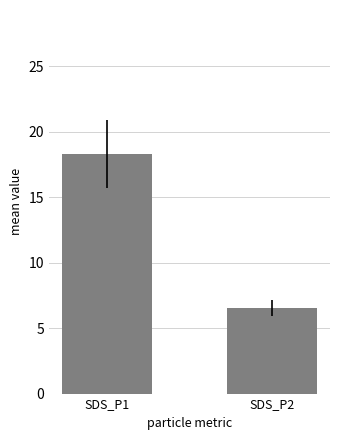

How many bars are there in total?

2